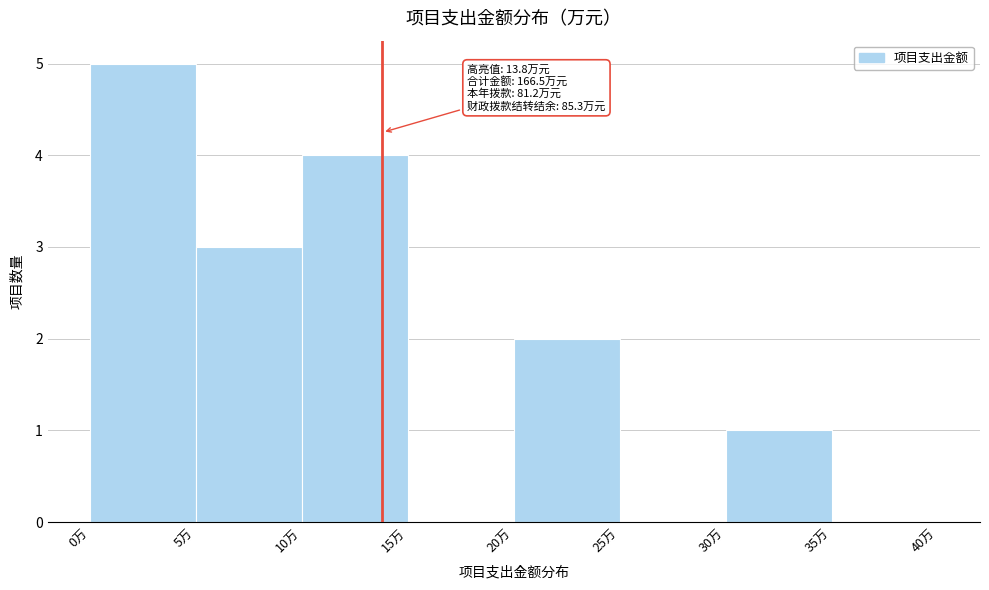

Over which range of the x-axis is the bar tallest?

0 to 5